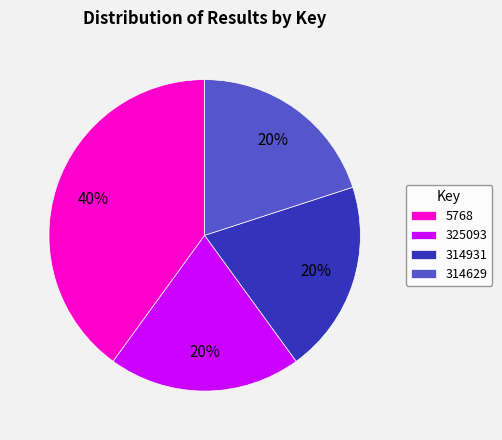

Is there any slice that represents more than half of the pie?

No